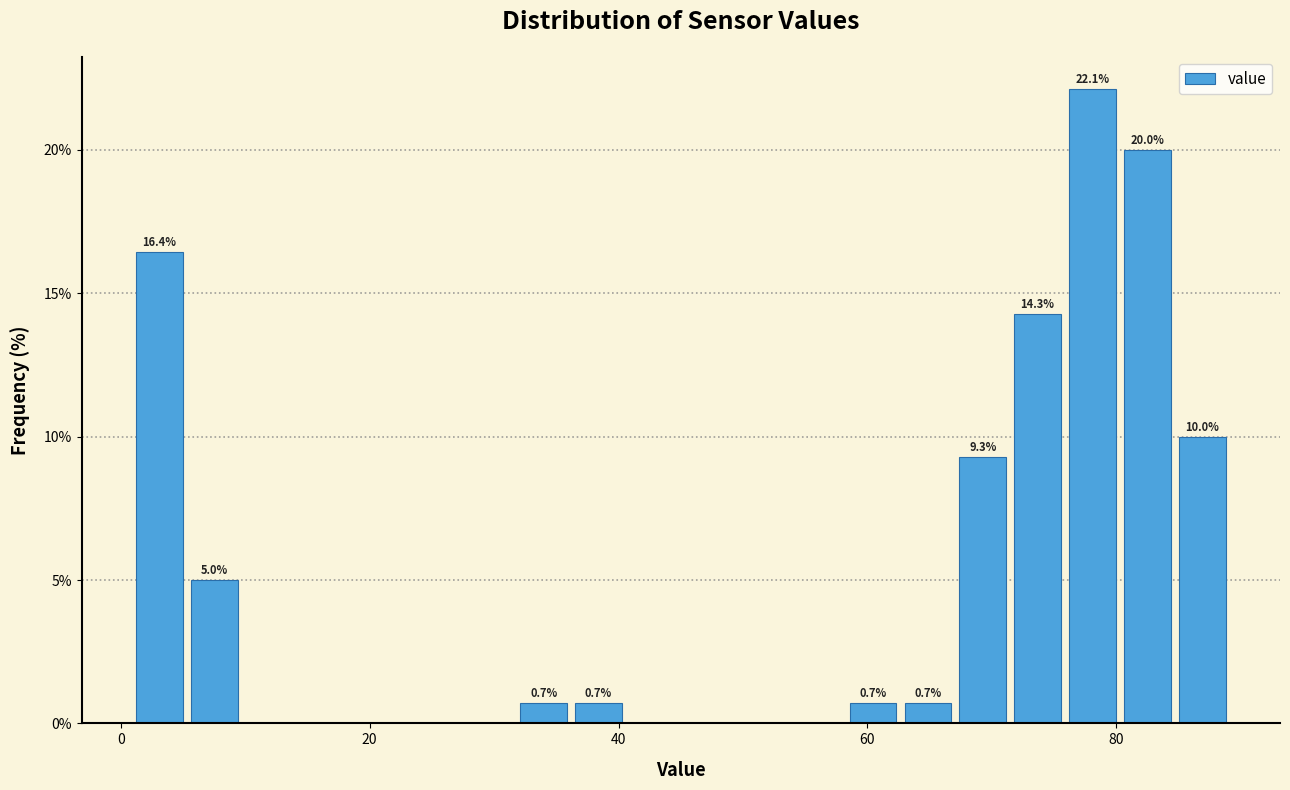

Read against the x-axis, roughly where is the centre of the tallest bar?

78